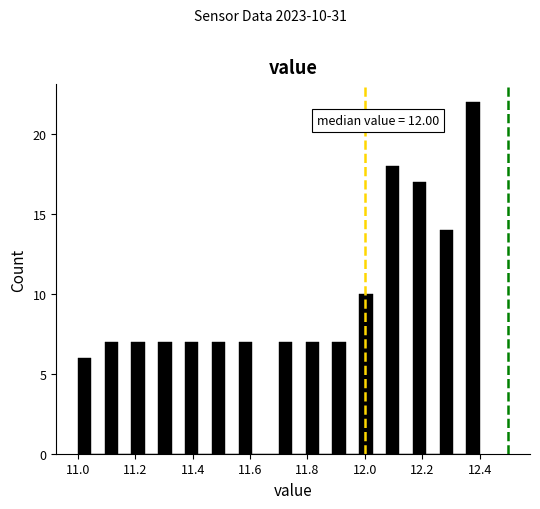

Read against the x-axis, roughly where is the centre of the tallest bar?

12.38